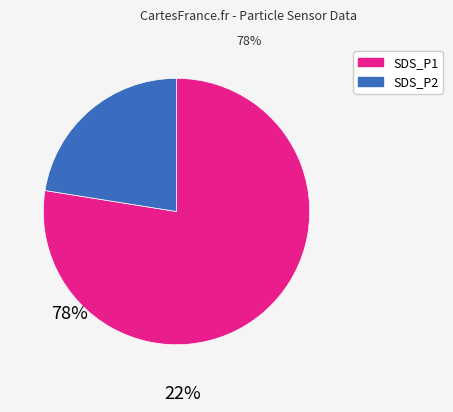

Do SDS_P1 and SDS_P2 together represent more than half of the pie?

Yes